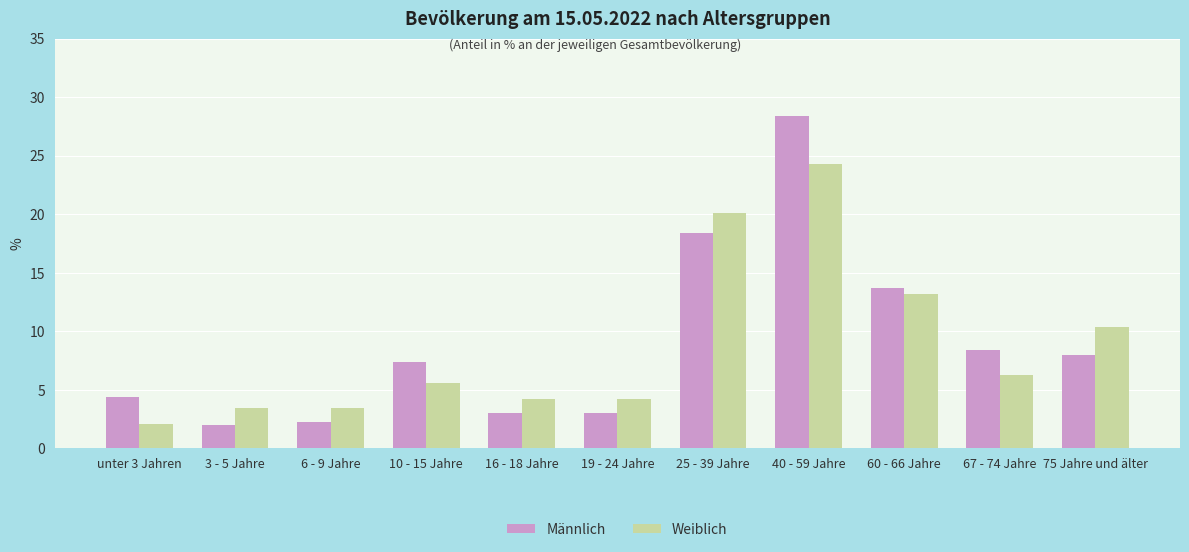

Reading left to right, list all the values displayed in this chart.

Männlich: unter 3 Jahren=4.4	3 - 5 Jahre=2.0	6 - 9 Jahre=2.3	10 - 15 Jahre=7.4	16 - 18 Jahre=3.0	19 - 24 Jahre=3.0	25 - 39 Jahre=18.4	40 - 59 Jahre=28.4	60 - 66 Jahre=13.7	67 - 74 Jahre=8.4	75 Jahre und älter=8.0
Weiblich: unter 3 Jahren=2.1	3 - 5 Jahre=3.5	6 - 9 Jahre=3.5	10 - 15 Jahre=5.6	16 - 18 Jahre=4.2	19 - 24 Jahre=4.2	25 - 39 Jahre=20.1	40 - 59 Jahre=24.3	60 - 66 Jahre=13.2	67 - 74 Jahre=6.3	75 Jahre und älter=10.4